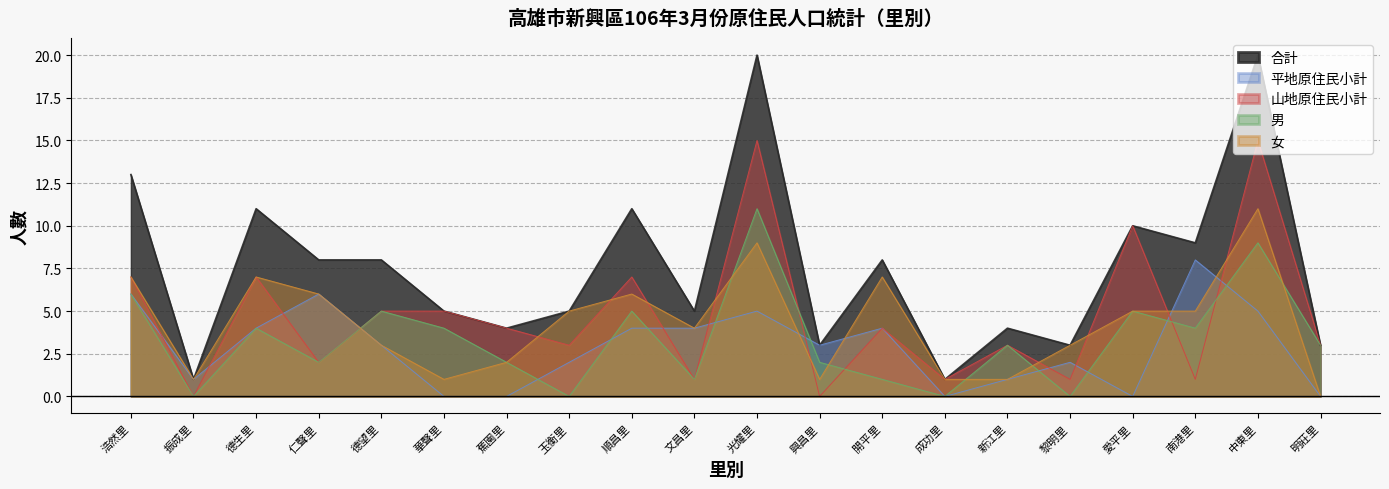

Reading right to left, transcribe all the data shown in this chart.

合計: 明莊里=3	中東里=20	南港里=9	愛平里=10	黎明里=3	新江里=4	成功里=1	開平里=8	興昌里=3	光耀里=20	文昌里=5	順昌里=11	玉衡里=5	蕉園里=4	華聲里=5	德望里=8	仁聲里=8	德生里=11	振成里=1	浩然里=13
平地原住民小計: 明莊里=0	中東里=5	南港里=8	愛平里=0	黎明里=2	新江里=1	成功里=0	開平里=4	興昌里=3	光耀里=5	文昌里=4	順昌里=4	玉衡里=2	蕉園里=0	華聲里=0	德望里=3	仁聲里=6	德生里=4	振成里=1	浩然里=6
山地原住民小計: 明莊里=3	中東里=15	南港里=1	愛平里=10	黎明里=1	新江里=3	成功里=1	開平里=4	興昌里=0	光耀里=15	文昌里=1	順昌里=7	玉衡里=3	蕉園里=4	華聲里=5	德望里=5	仁聲里=2	德生里=7	振成里=0	浩然里=7
男: 明莊里=3	中東里=9	南港里=4	愛平里=5	黎明里=0	新江里=3	成功里=0	開平里=1	興昌里=2	光耀里=11	文昌里=1	順昌里=5	玉衡里=0	蕉園里=2	華聲里=4	德望里=5	仁聲里=2	德生里=4	振成里=0	浩然里=6
女: 明莊里=0	中東里=11	南港里=5	愛平里=5	黎明里=3	新江里=1	成功里=1	開平里=7	興昌里=1	光耀里=9	文昌里=4	順昌里=6	玉衡里=5	蕉園里=2	華聲里=1	德望里=3	仁聲里=6	德生里=7	振成里=1	浩然里=7